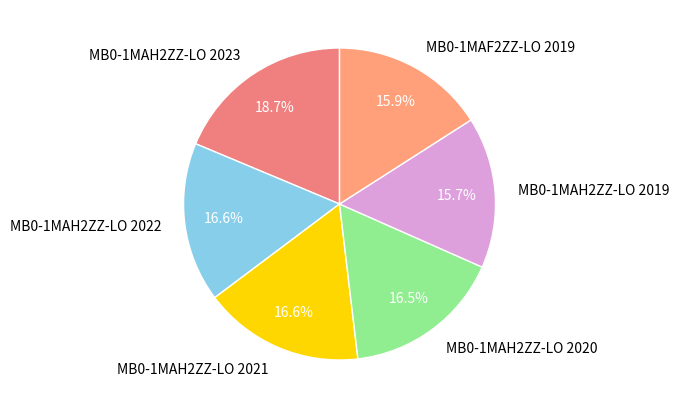

How many slices are in this pie chart?

6